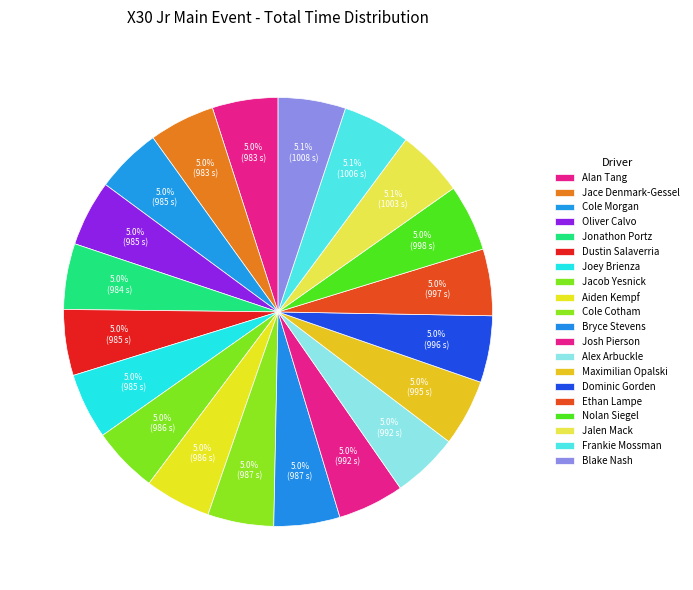

True or false: Jace Denmark-Gessel accounts for 1% of the total.

False